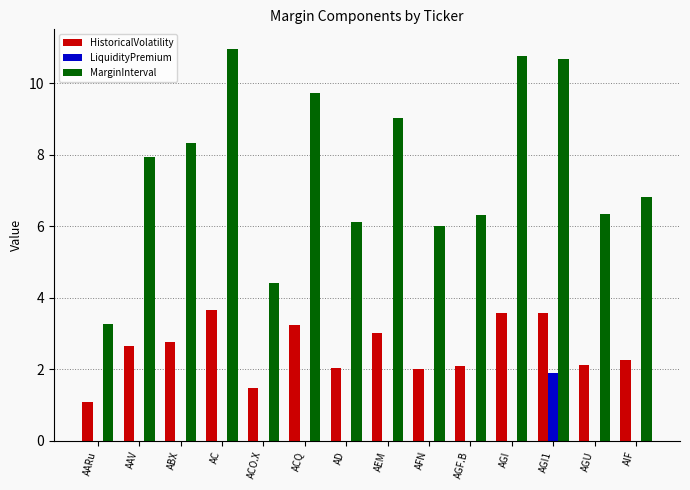

How many distinct data groups are displayed?

3